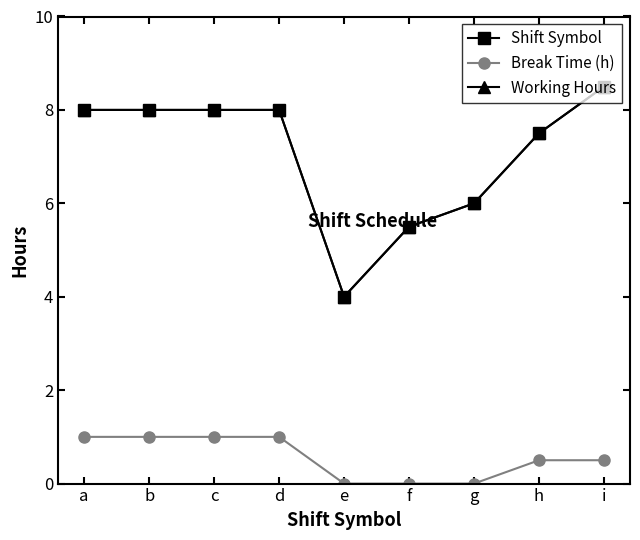

Does the chart have visible grid lines?

No